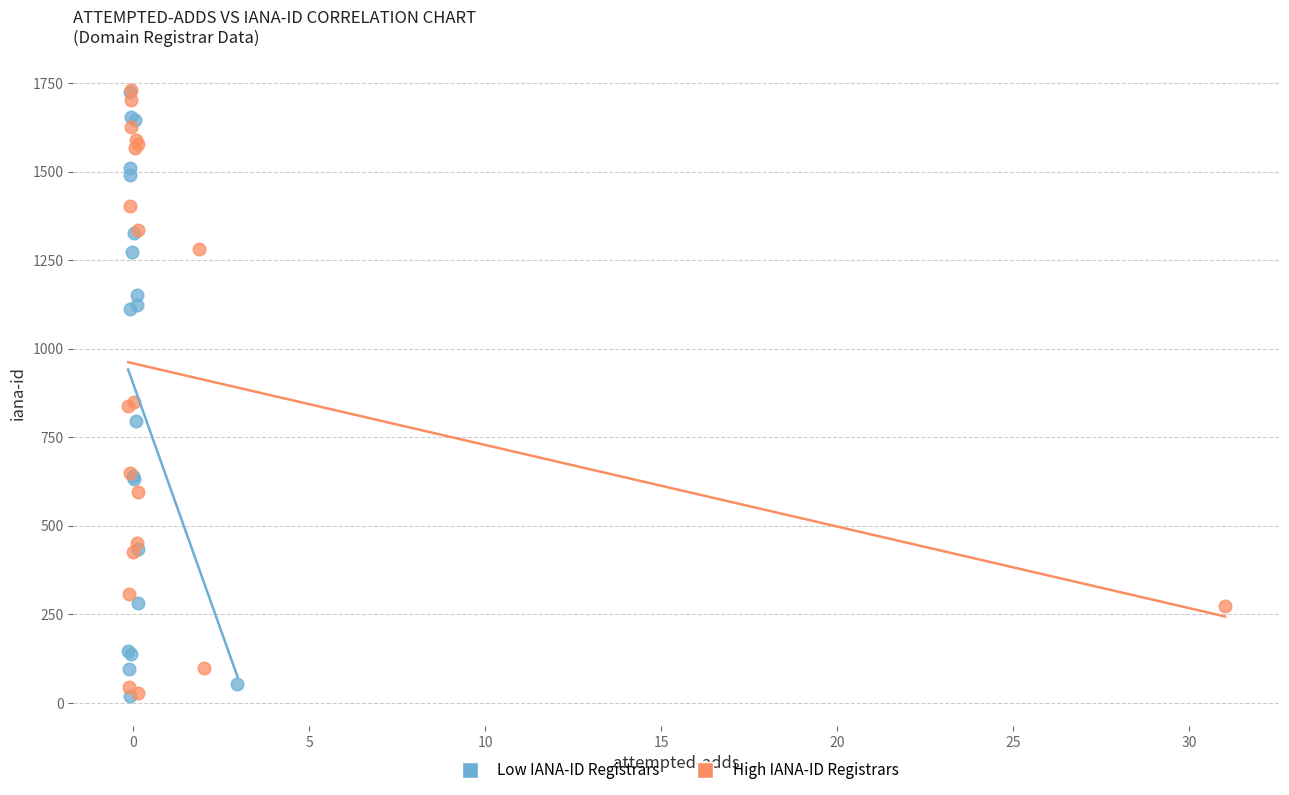

What are all the series names shown in the legend?

Low IANA-ID Registrars, High IANA-ID Registrars